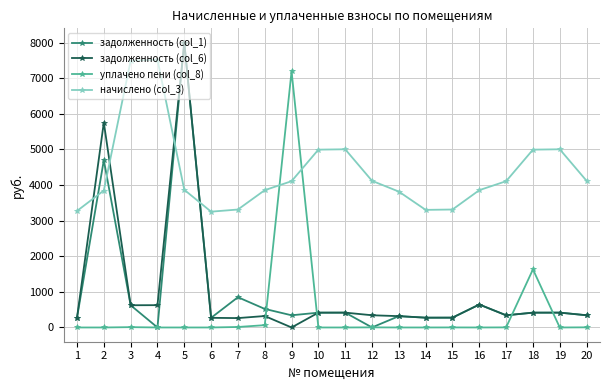

How many data points does each series have?

20